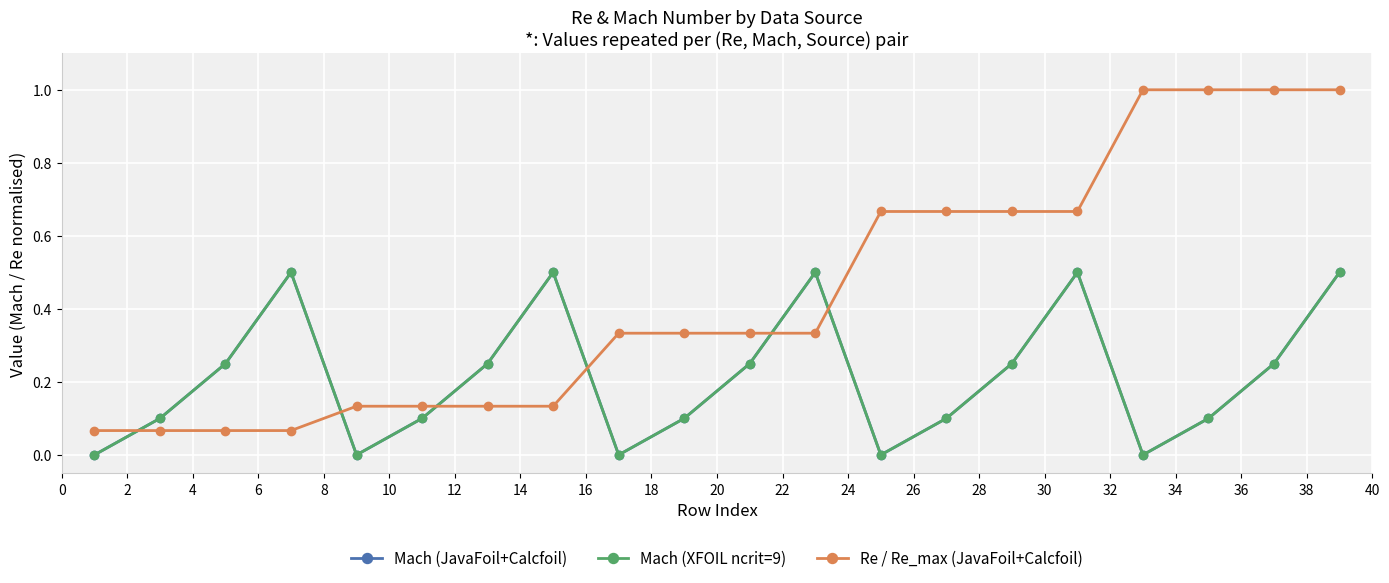

Is this an area chart (filled region under the line)?

No